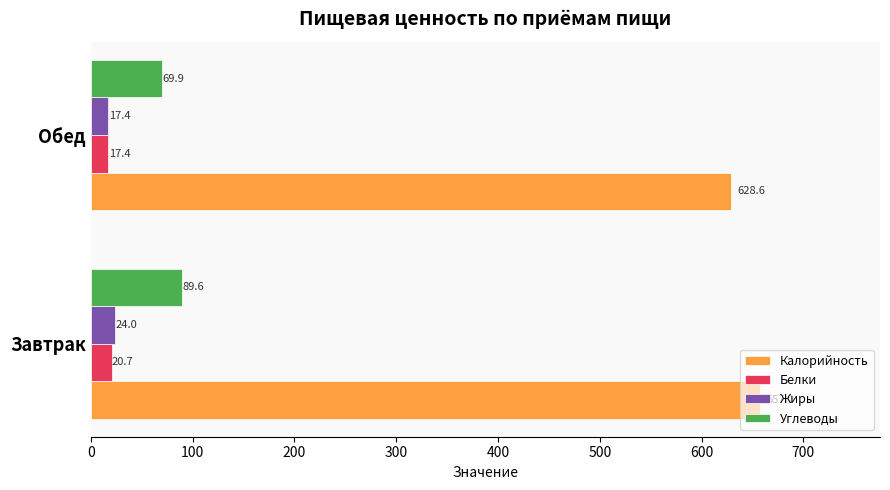

Is the value of Белки at Завтрак greater than the value of Углеводы at Обед?

No